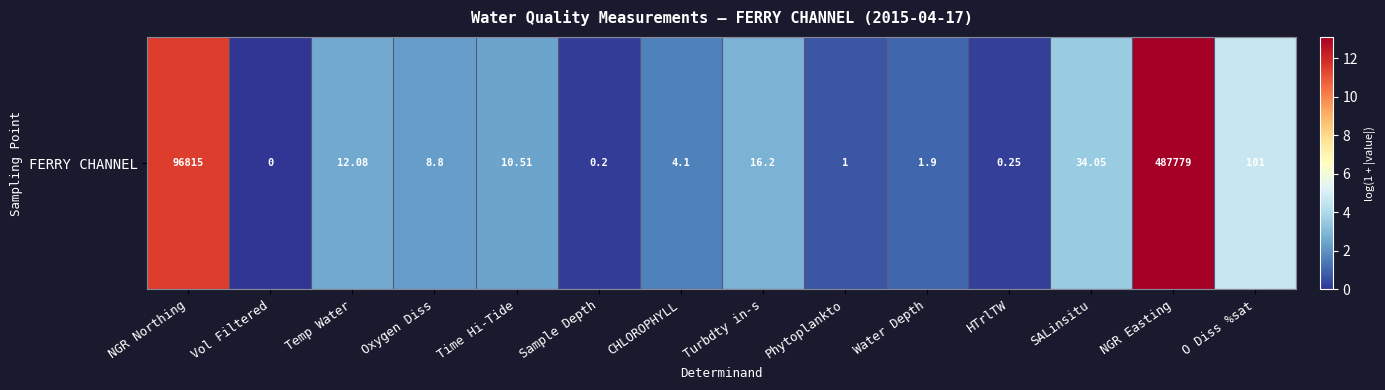

Which has a higher value, Sample Depth or Turbdty in-s?

Turbdty in-s